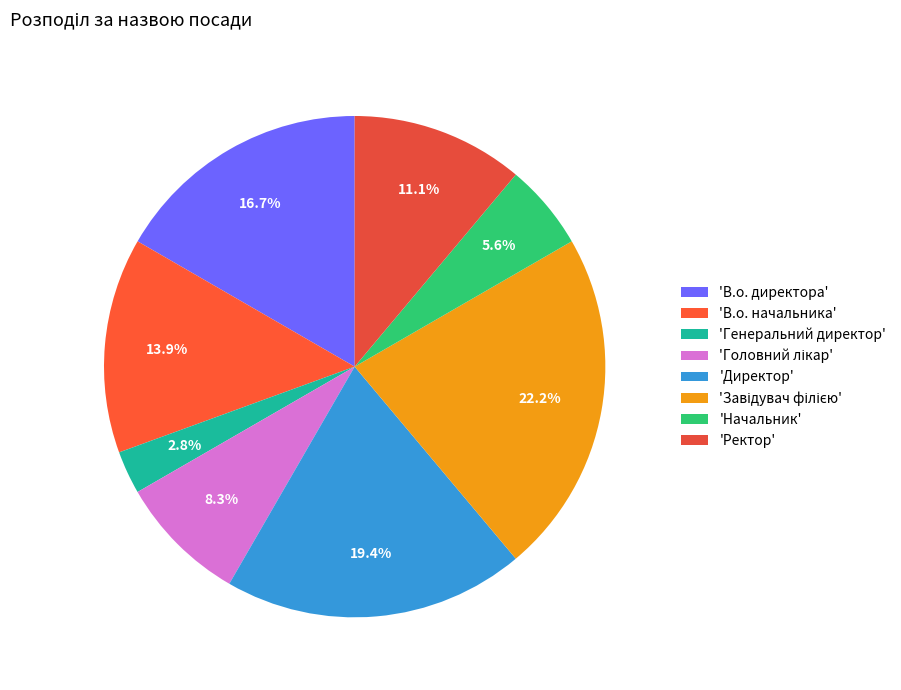

How many segments does this pie chart have?

8